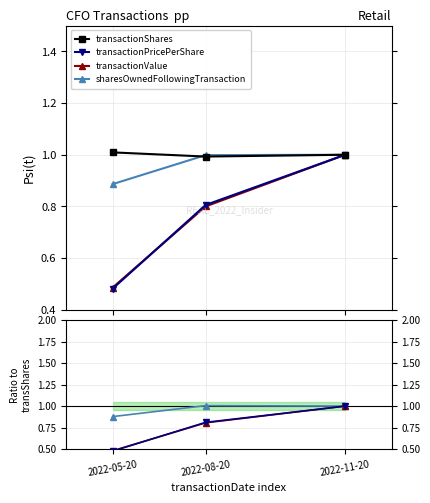

What are all the series names shown in the legend?

transactionShares, transactionPricePerShare, transactionValue, sharesOwnedFollowingTransaction